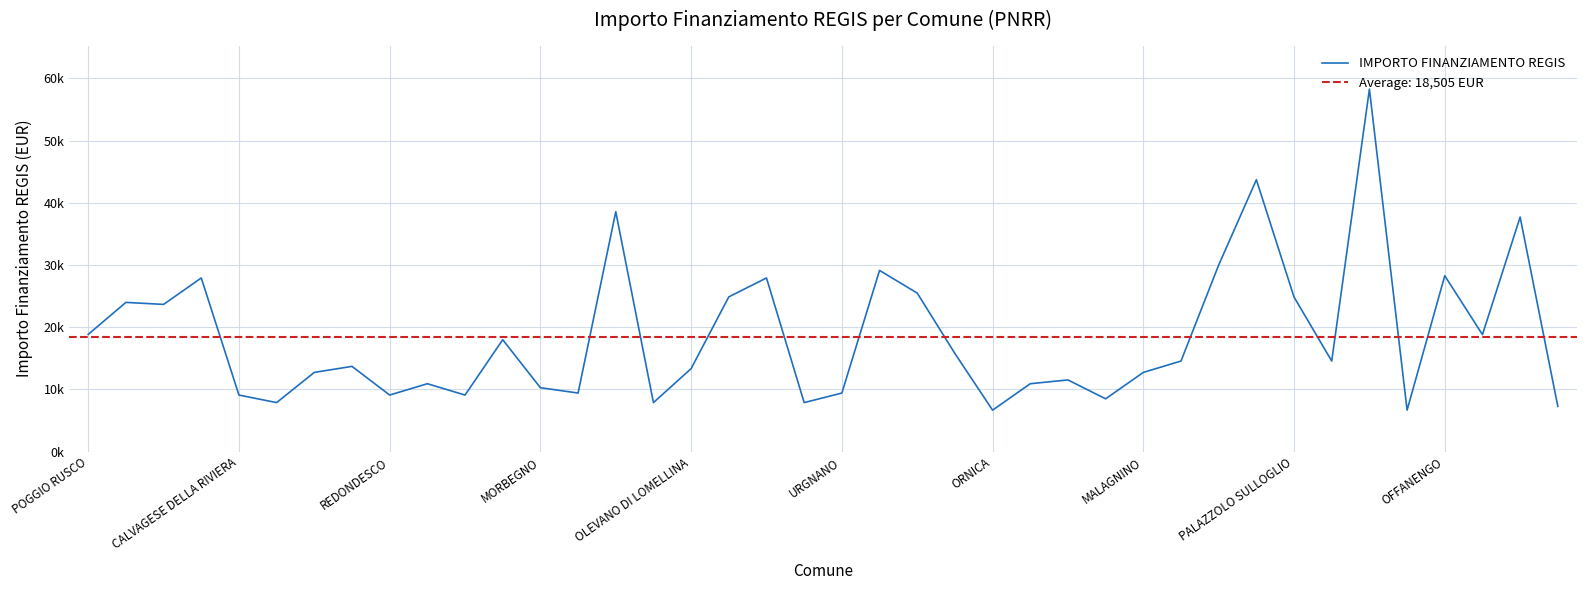

How many lines are shown in the chart?

1